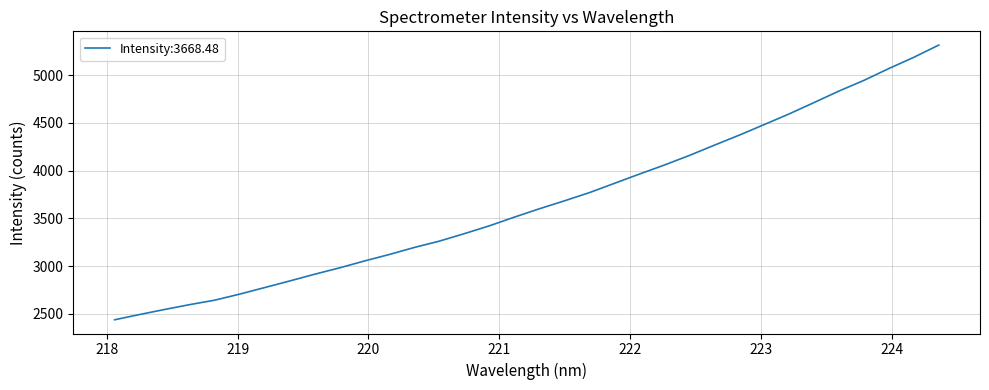

What is the sum of all values?

124728.3